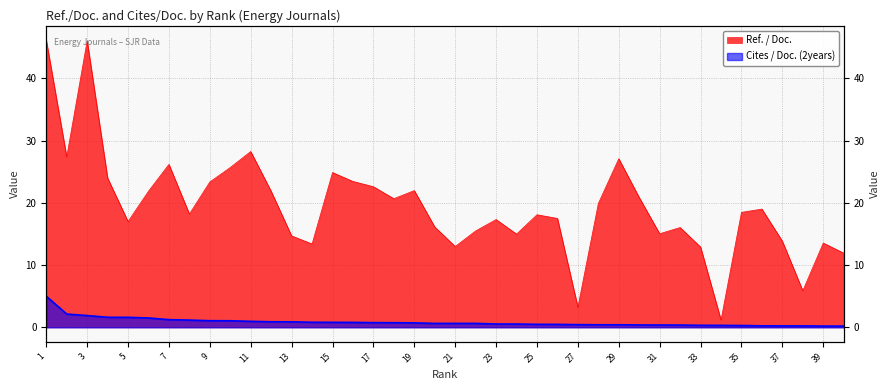

True or false: Ref. / Doc. has a value of 29.8 at 1.

False